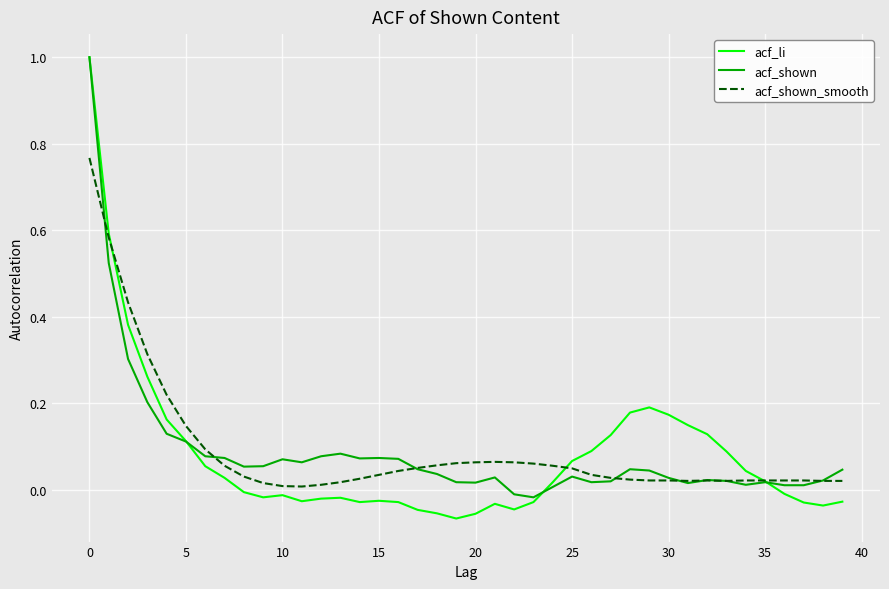

At how many categories does at least one series exceed 0?

40